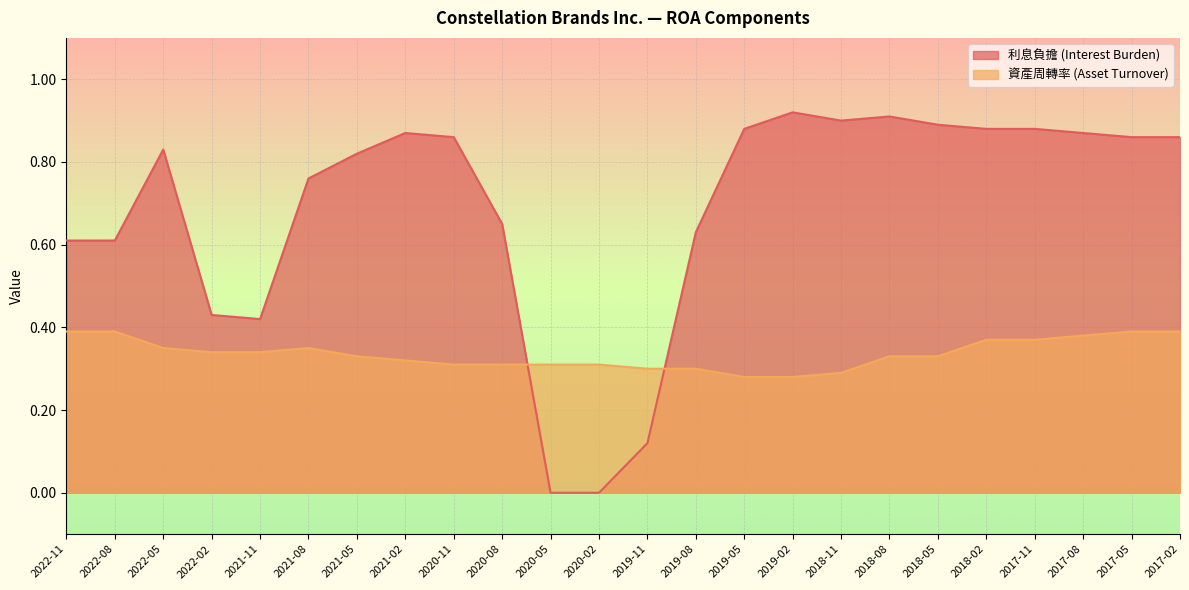

How many interior local peaks does the 資產周轉率 (Asset Turnover) series have?

1